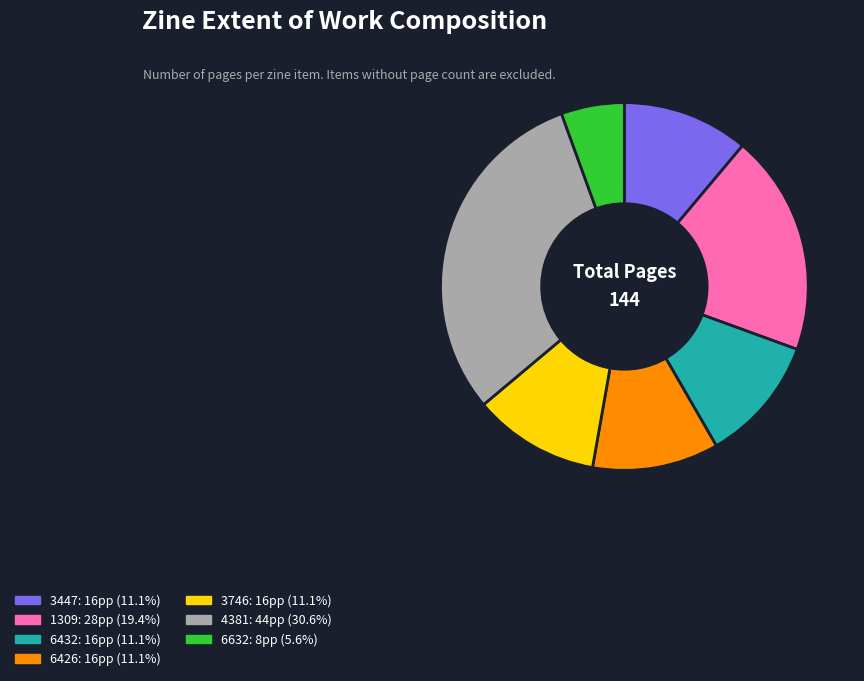

Does any single category account for the majority?

No